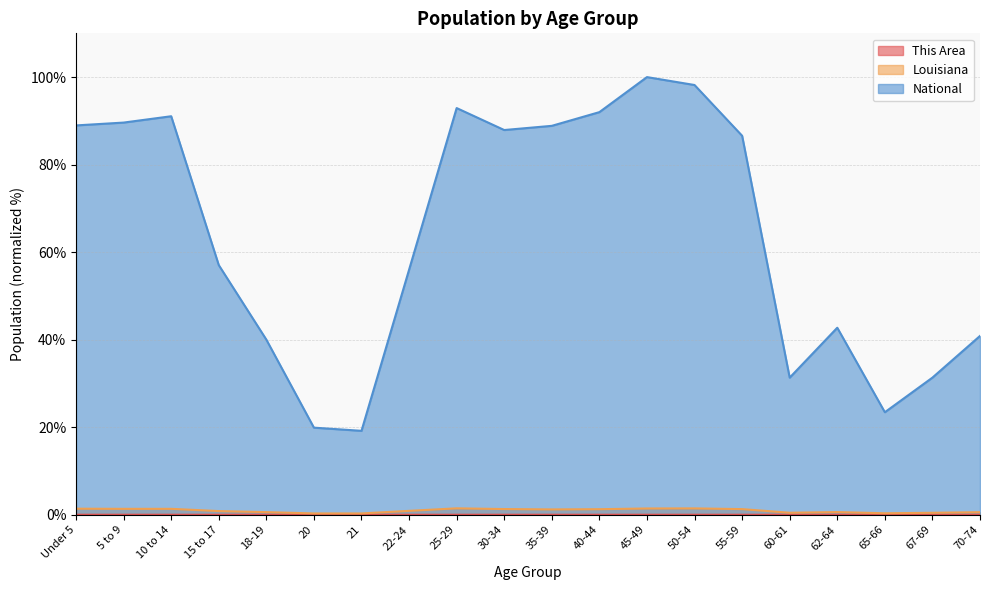

At which label is This Area closest to 0?

20